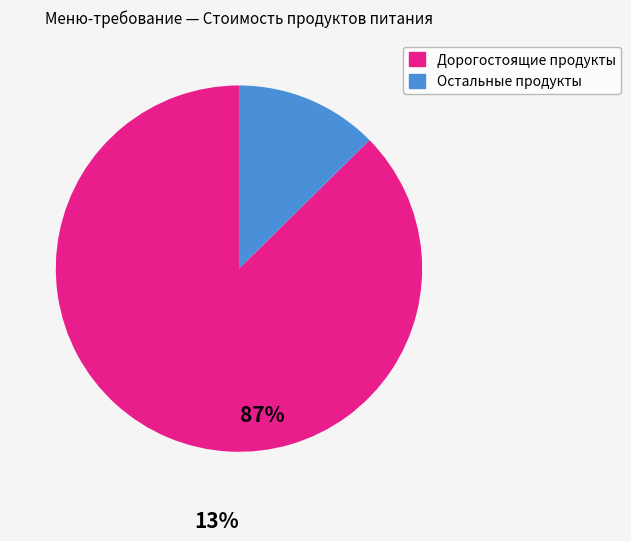

How many segments does this pie chart have?

2